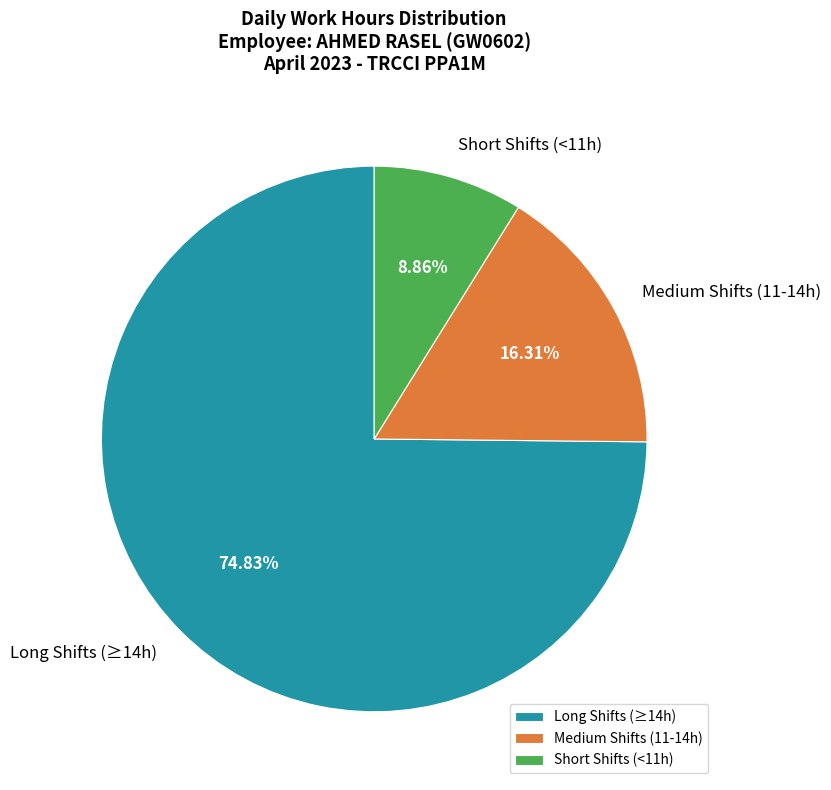

Do Medium Shifts (11-14h) and Short Shifts (<11h) together represent more than half of the pie?

No